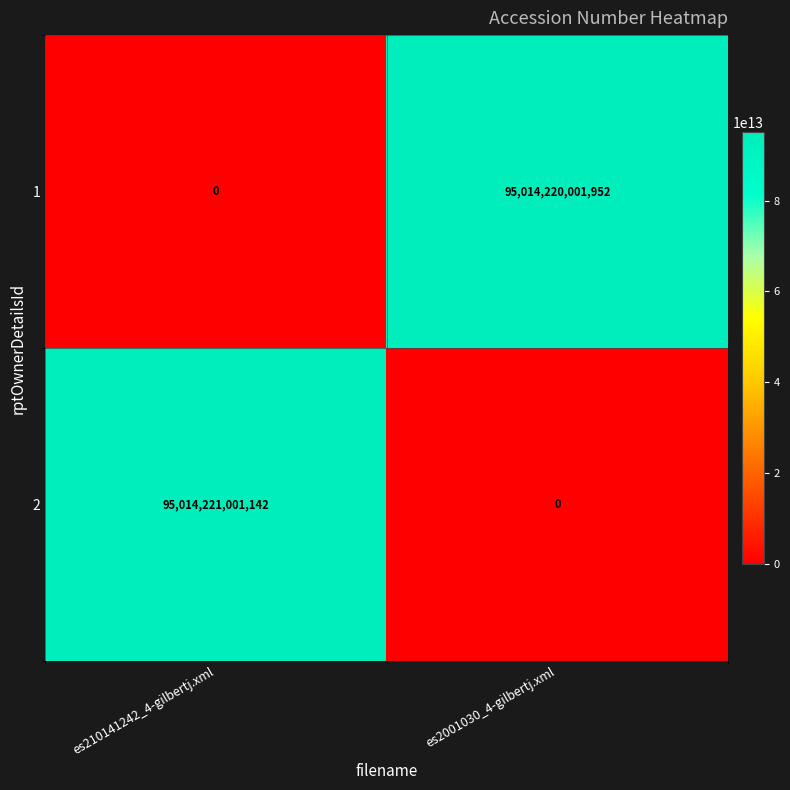

List the series in order of their overall mean, lowest first.

1, 2